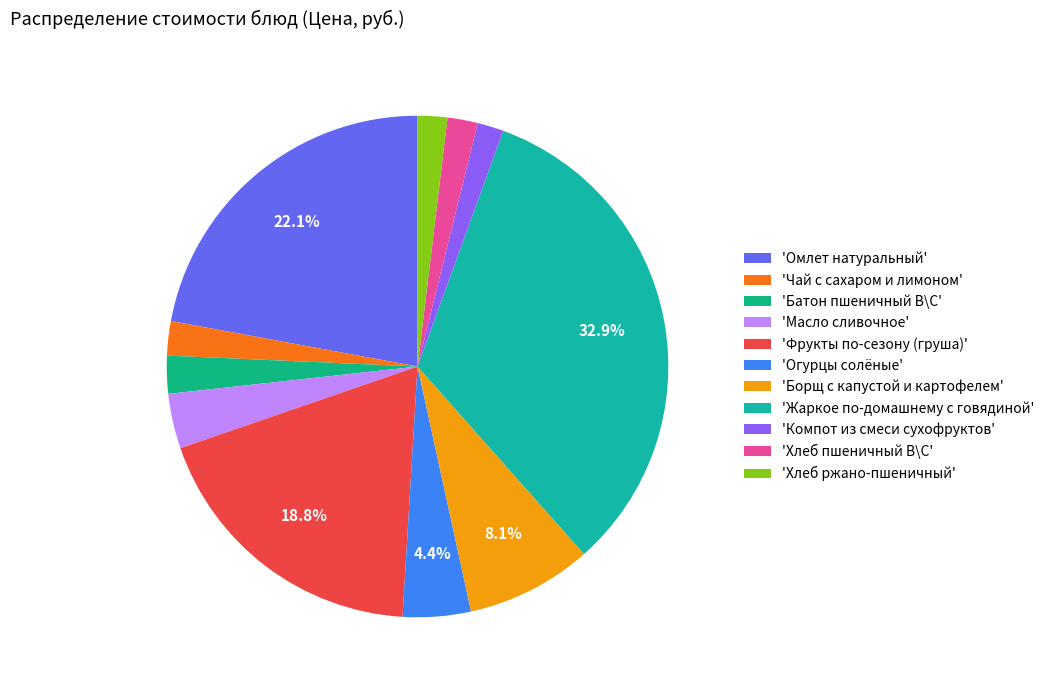

Does any single category account for the majority?

No